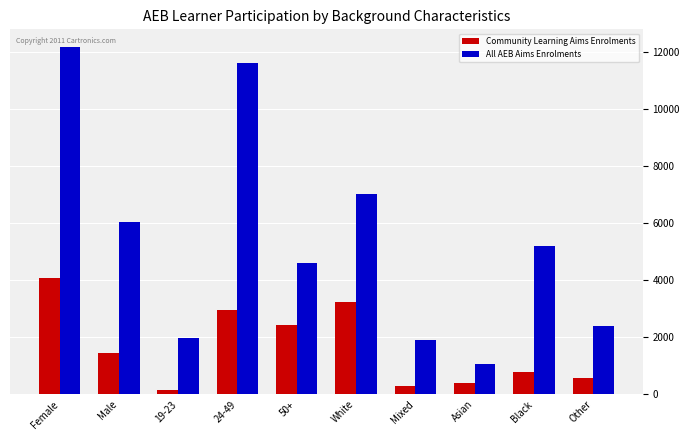

How many data points in All AEB Aims Enrolments are less than 5200?

5